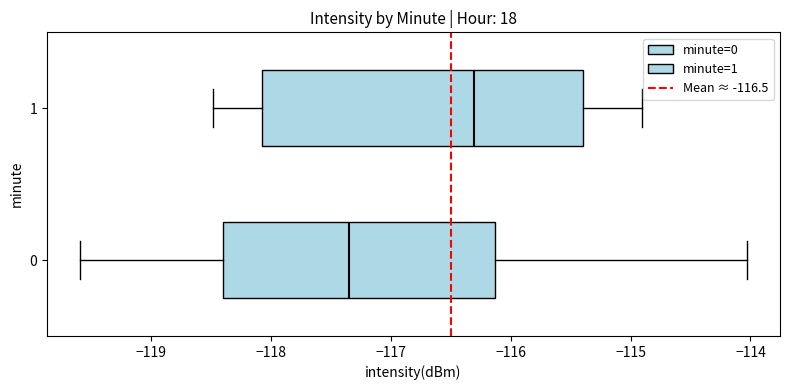

Which box is the widest, from its left edge to its right edge?

1